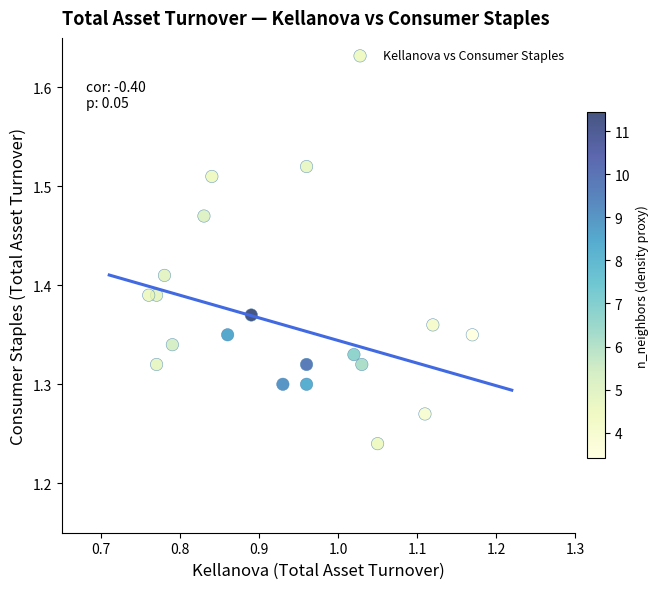

What is the range of Y values (max minus min)?

0.3